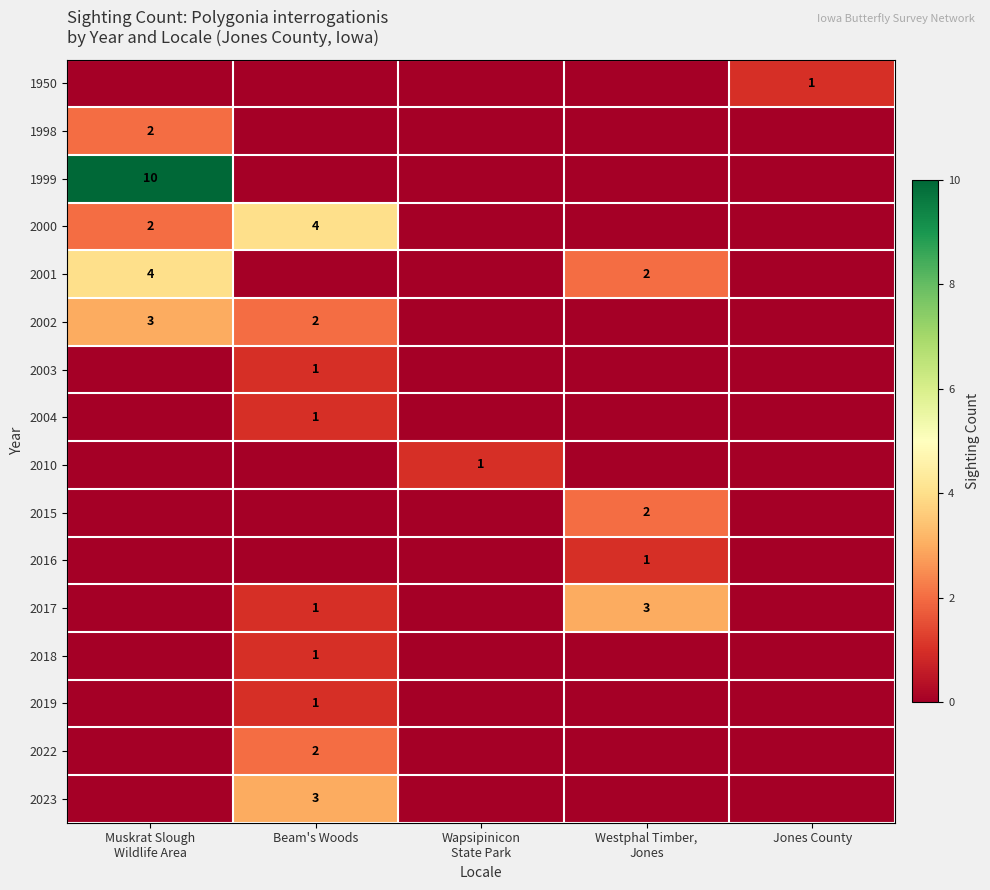

Is it true that 2022 equals 2 at Beam's Woods?

True